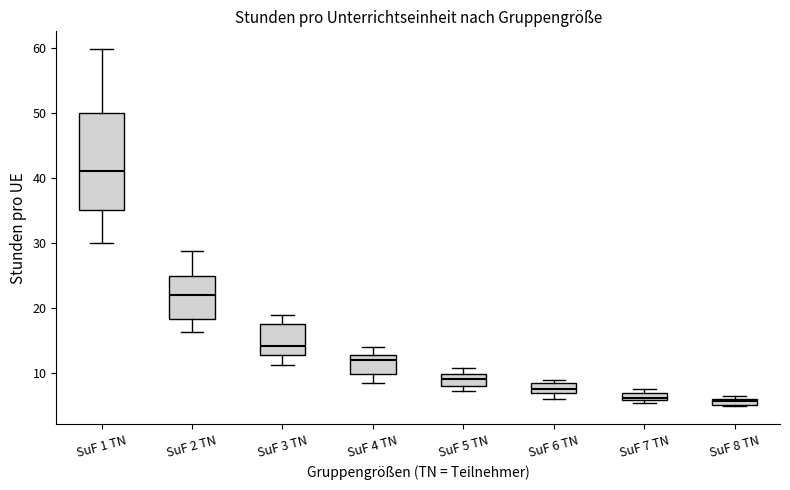

Where is the lower edge of the box for SuF 7 TN on the y-axis? The values are not printed on the chart, so give them approximately, as read against the axis.

6